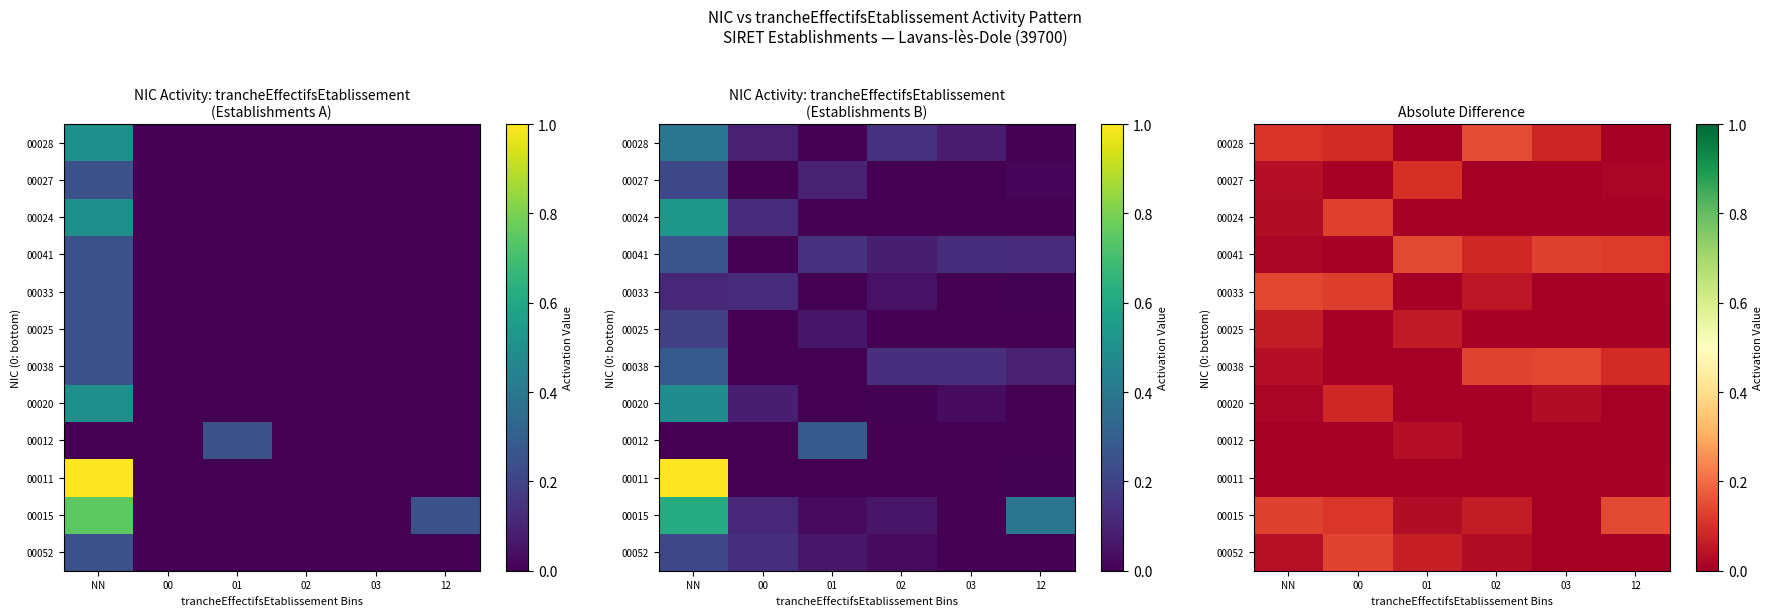

Rank the categories by 00028 value from highest to lowest.

02, NN, 00, 03, 01, 12